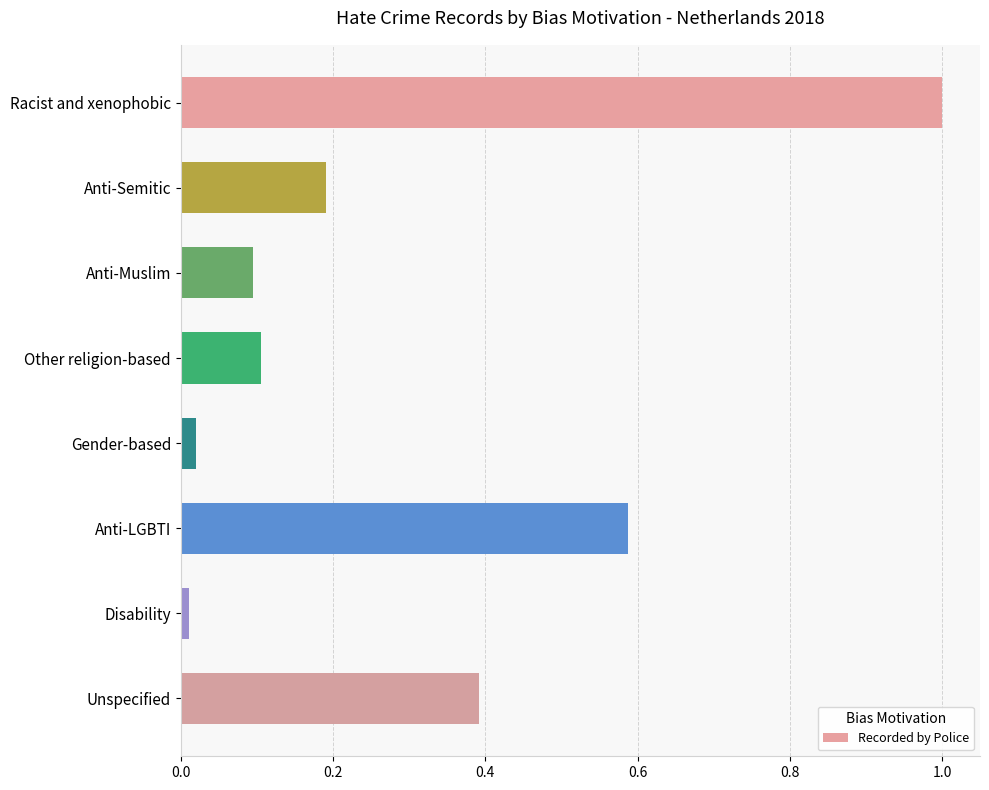

Which has a higher value, Anti-Muslim or Anti-LGBTI?

Anti-LGBTI